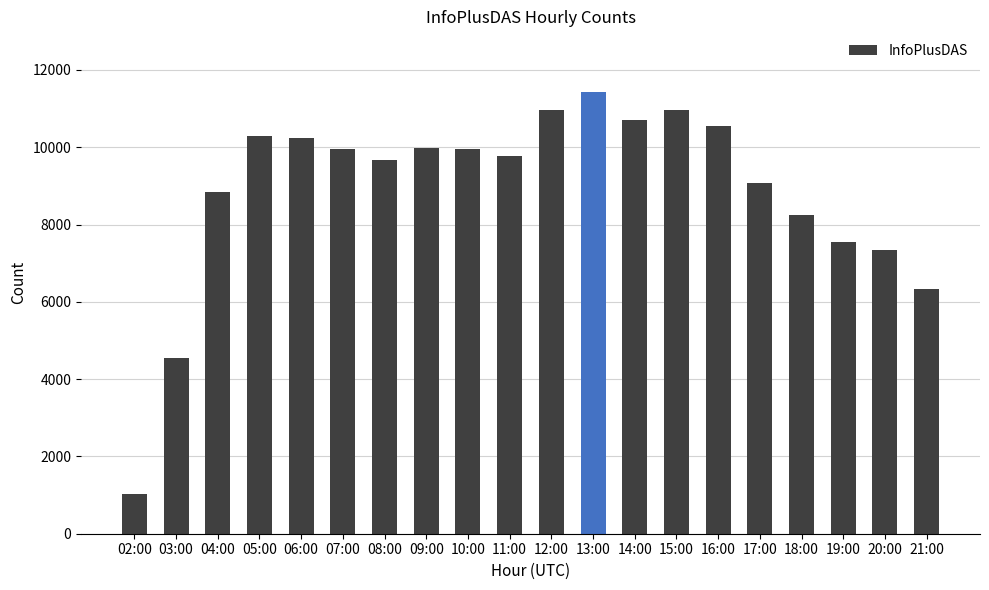

What is the change in value from 06:00 to 12:00?

+721